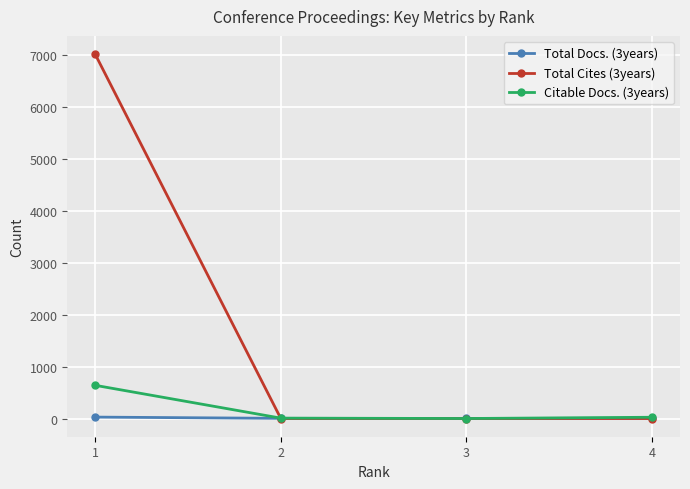

List the series in order of their peak value, highest first.

Total Cites (3years), Citable Docs. (3years), Total Docs. (3years)